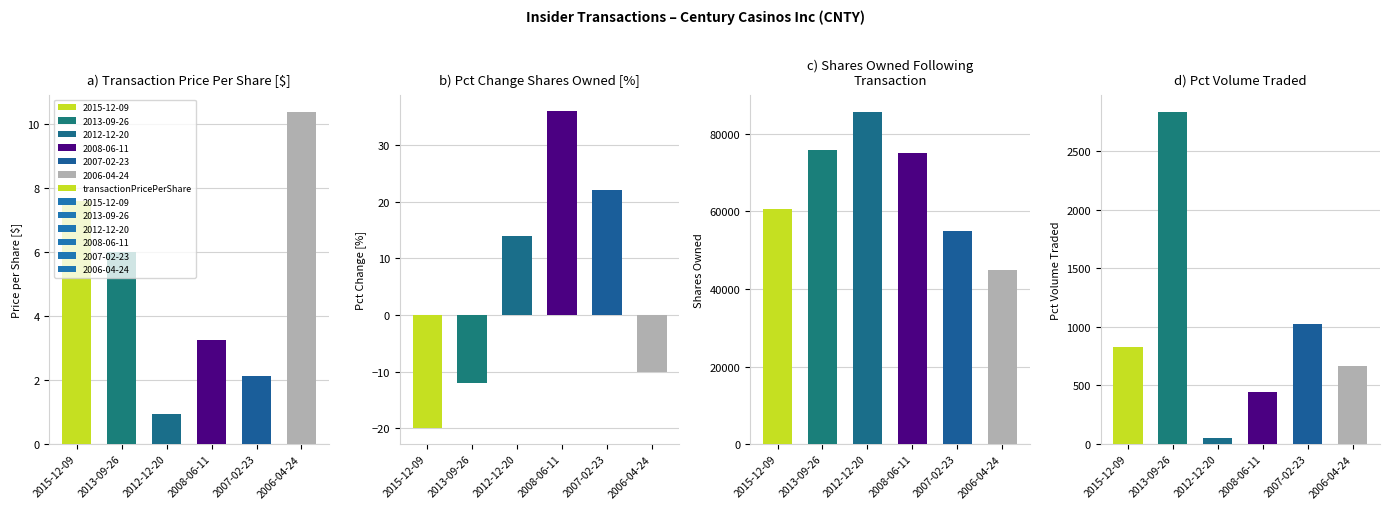

What is the label of the 1st bar from the left?

2015-12-09